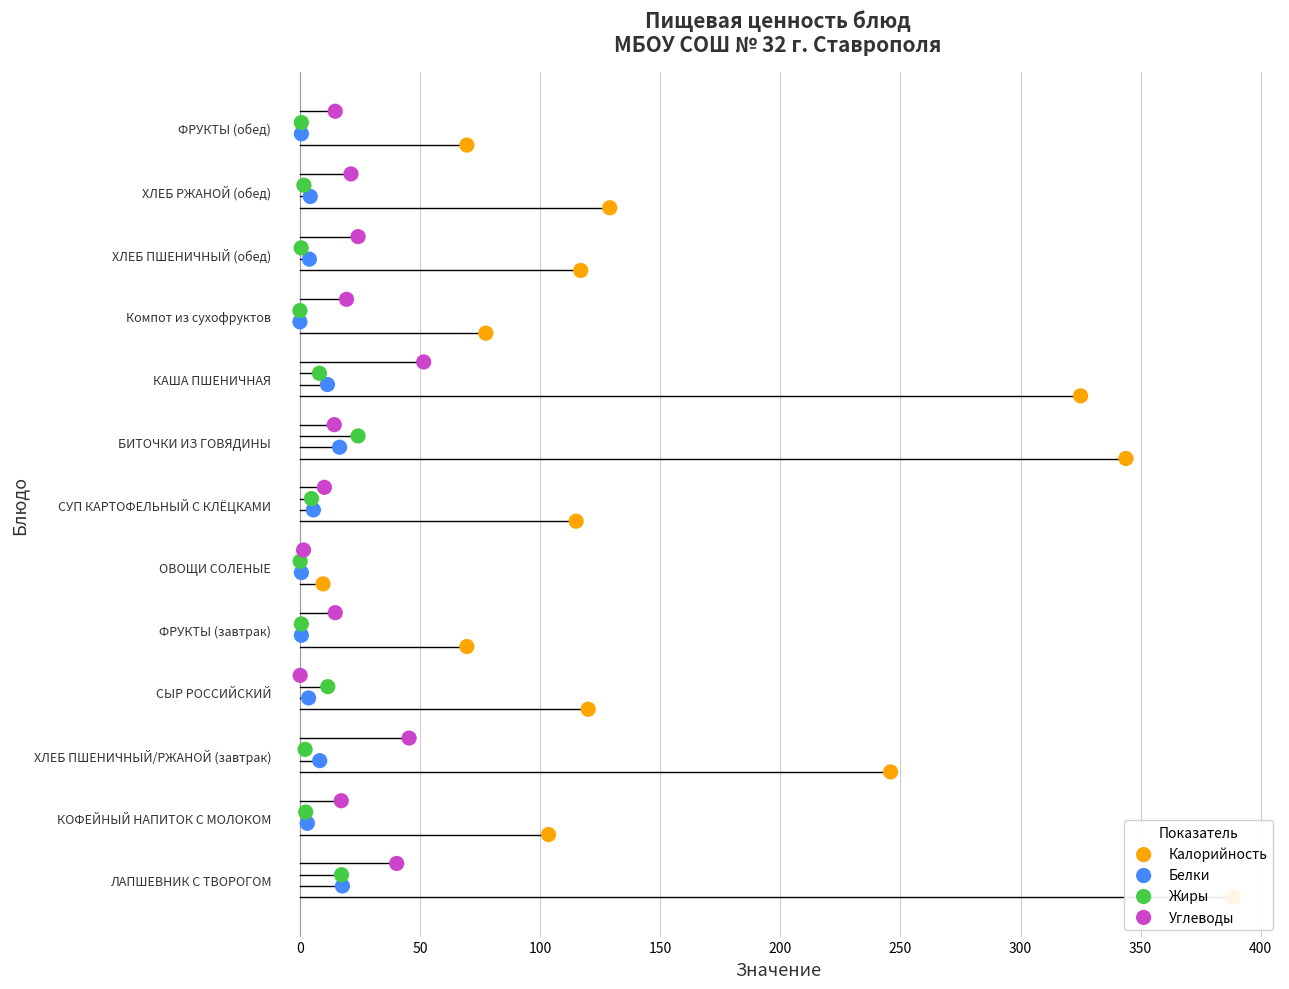

Is the value of Белки at 12 greater than the value of Калорийность at 0?

Yes